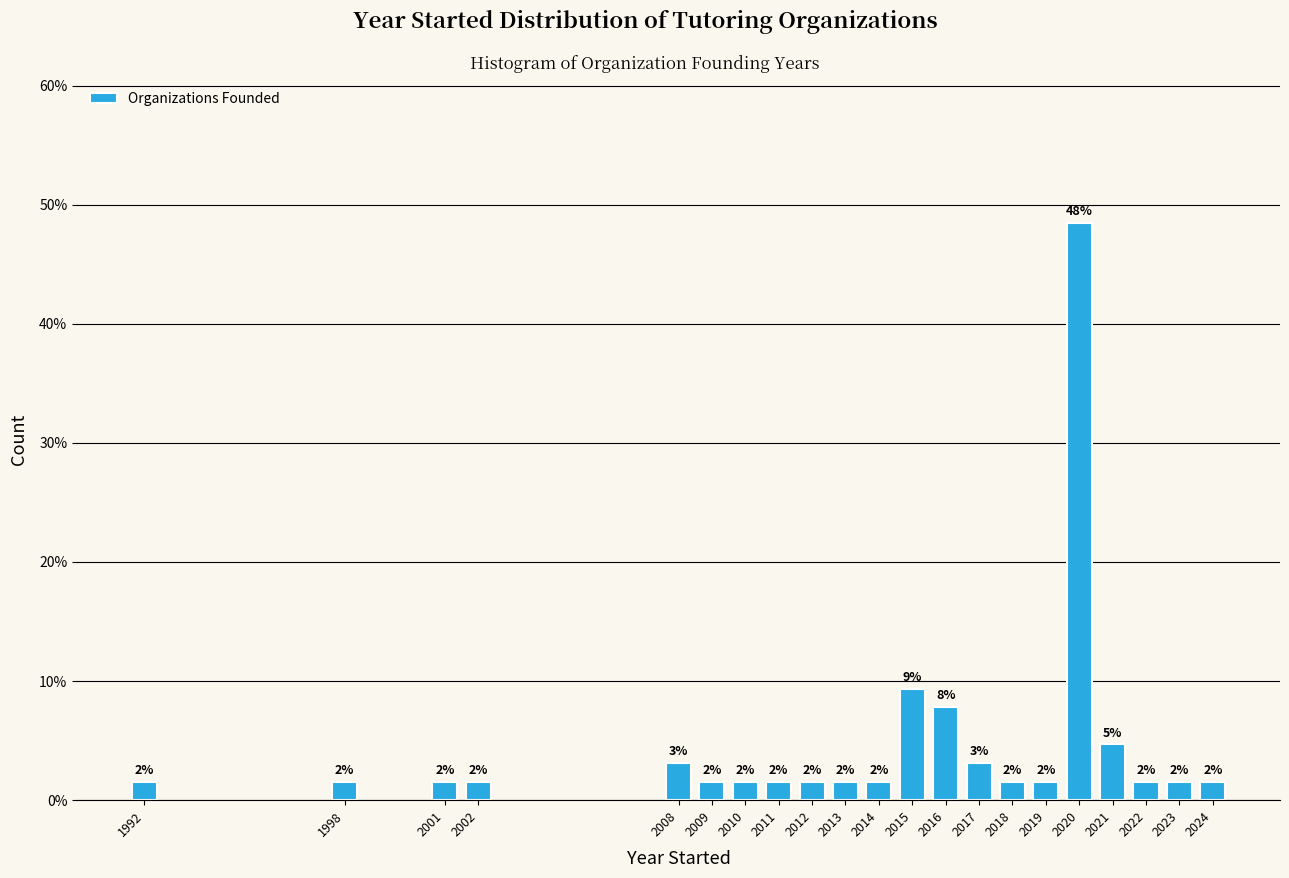

Does the chart contain any negative values?

No